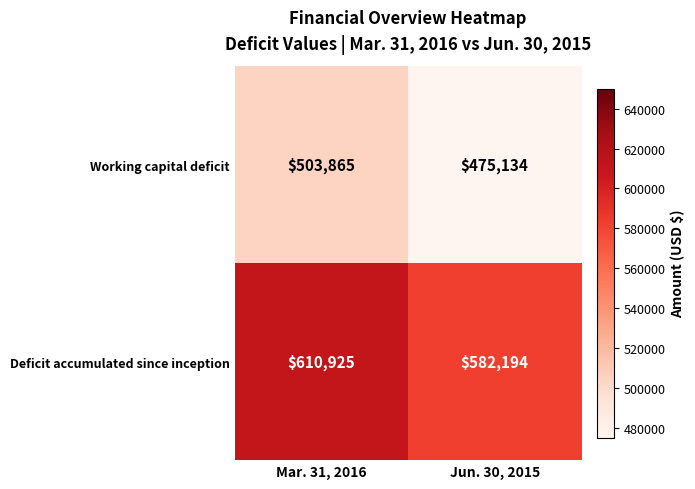

Rank the series at Jun. 30, 2015 from lowest to highest value.

Working capital deficit, Deficit accumulated since inception